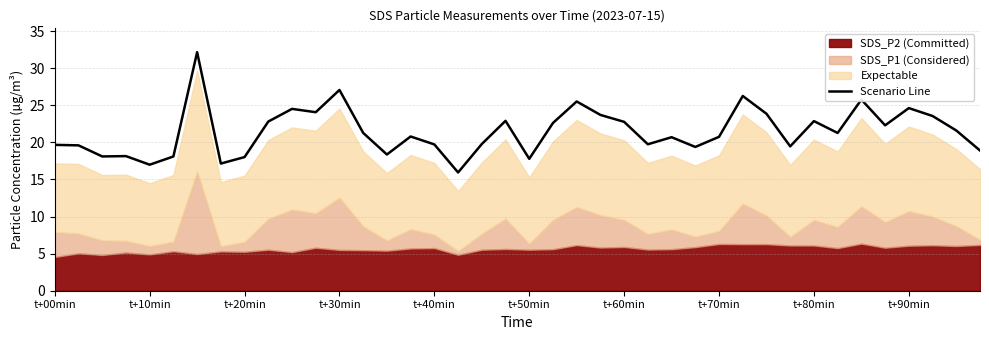

How many categories are shown in the chart?

40